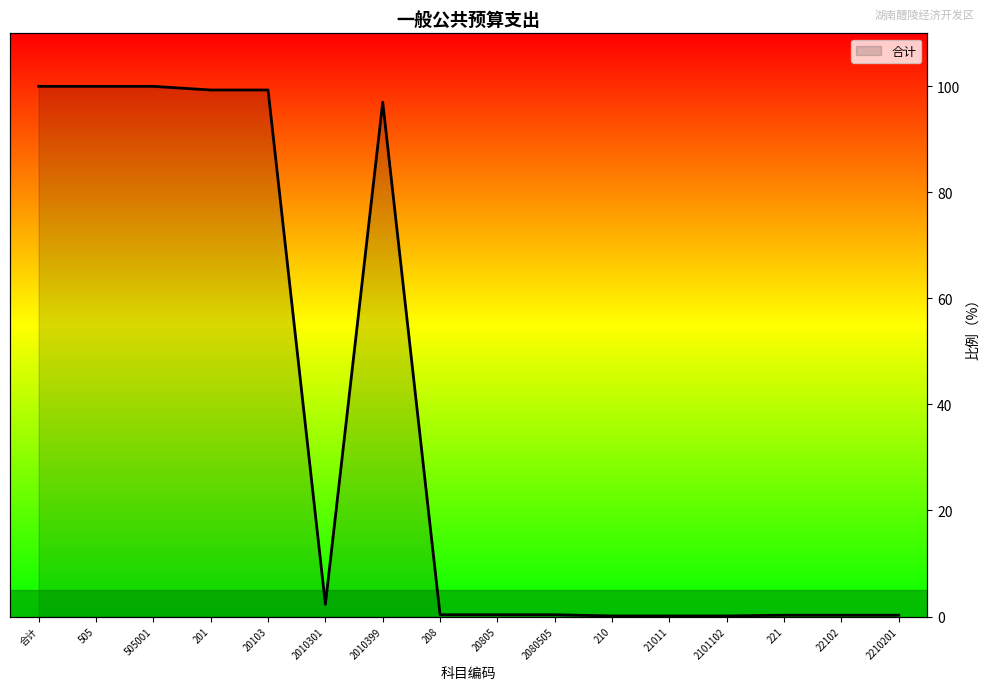

The chart shows a value of 100.0 at 505. True or false?

True